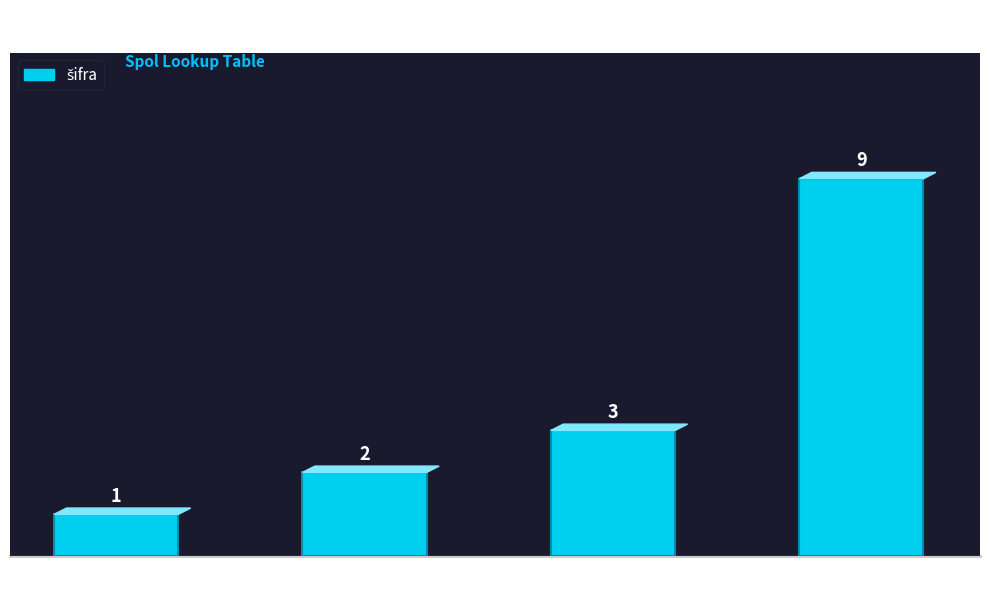

Which label corresponds to the largest value in the chart?

neznano